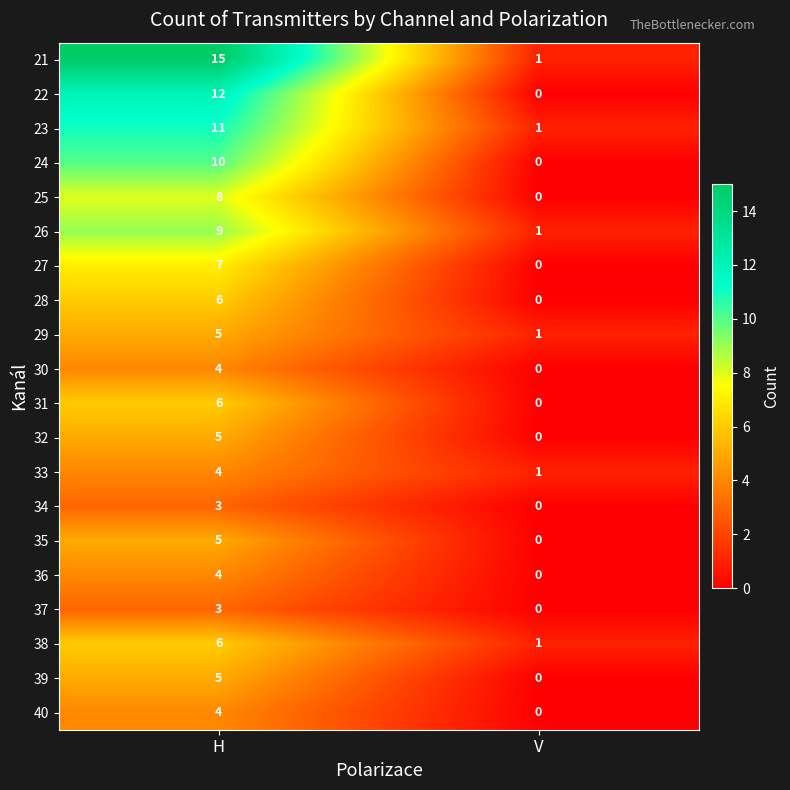

Between H and V, which series saw the biggest shift?

21